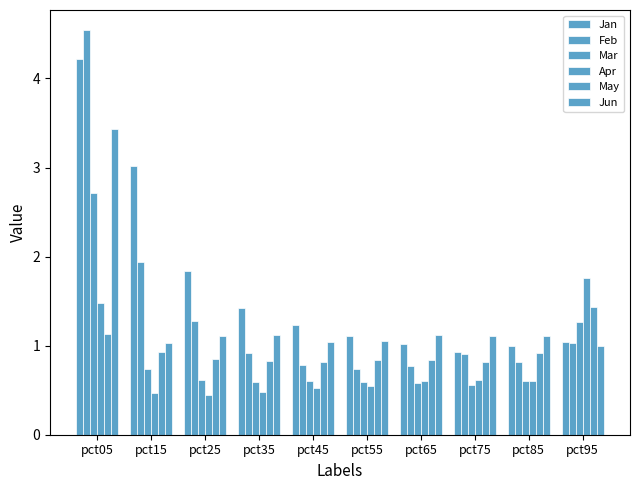

The May series shows 1.9 at pct95. True or false?

False